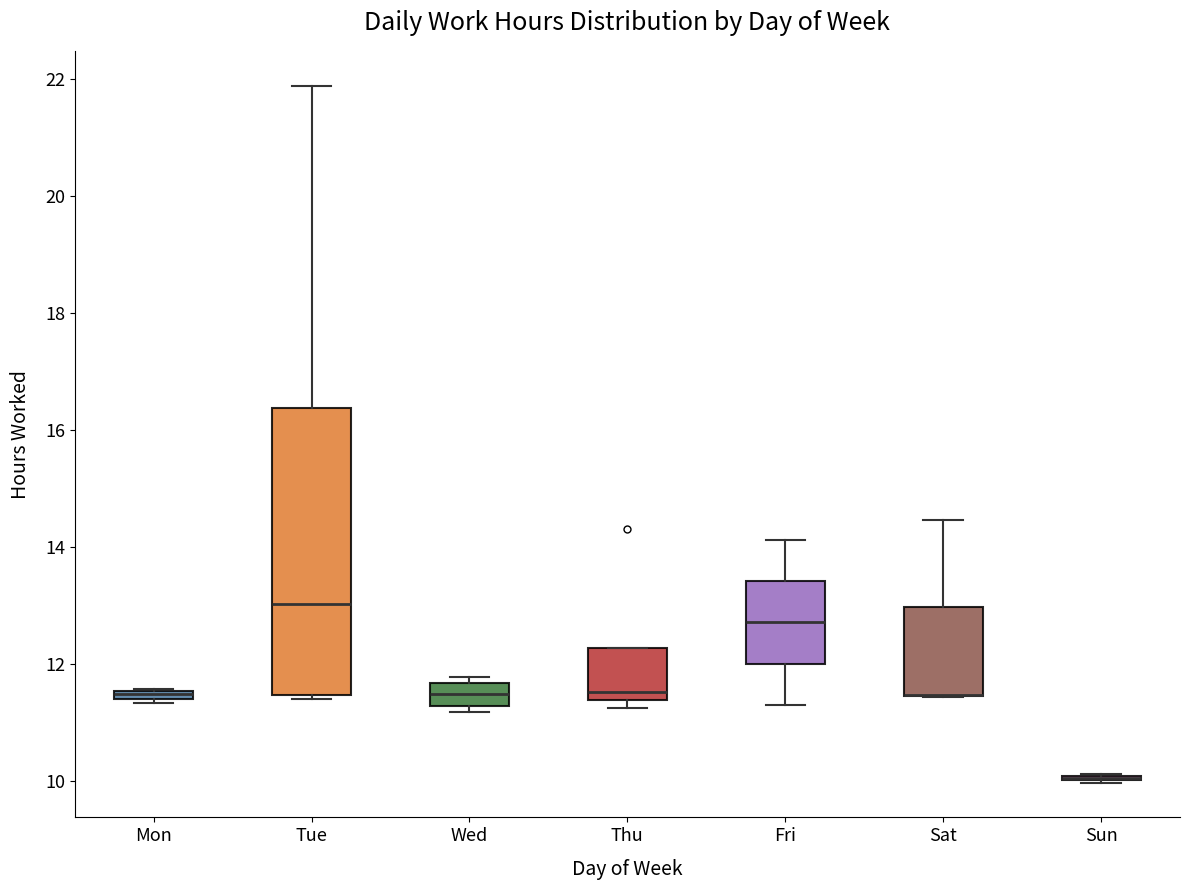

Where is the lower edge of the box for Thu on the y-axis? The values are not printed on the chart, so give them approximately, as read against the axis.

11.4